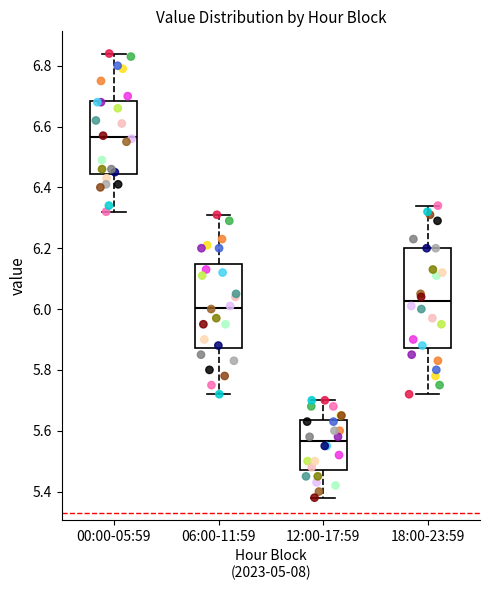

Reading left to right, read every box against the y-axis: the position of its median line, the range the box covers, and the ends of its whiskers. The values are not printed on the chart, so give them approximately, as read against the axis.

00:00-05:59: median 6.56, box 6.44 to 6.68, whiskers 6.32 to 6.84
06:00-11:59: median 6.00, box 5.88 to 6.14, whiskers 5.72 to 6.32
12:00-17:59: median 5.56, box 5.48 to 5.64, whiskers 5.38 to 5.70
18:00-23:59: median 6.02, box 5.88 to 6.20, whiskers 5.72 to 6.34